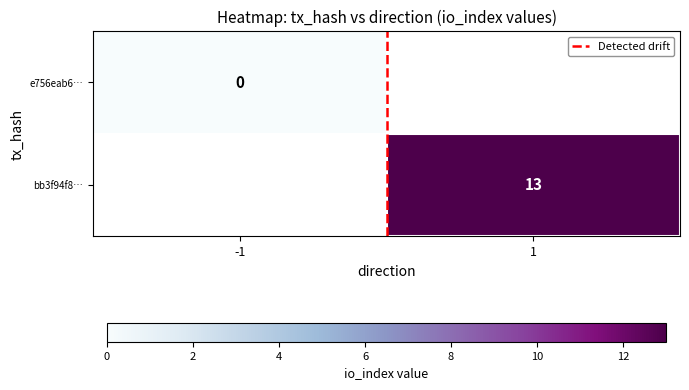

How many values in the Detected drift series are below 1?

1